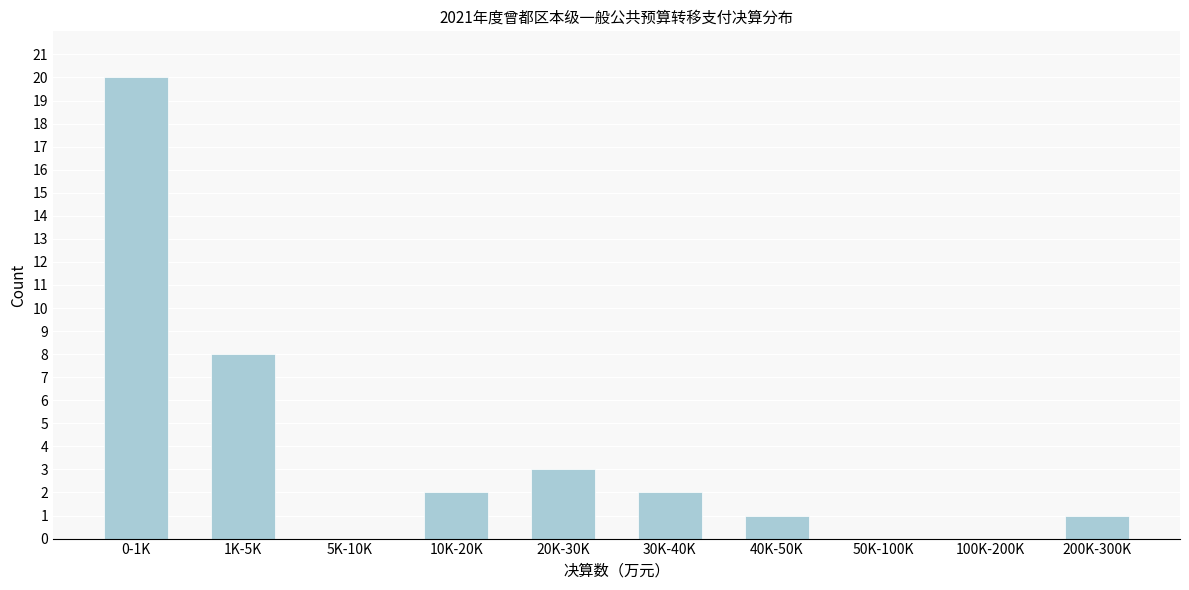

Reading right to left, transcribe all the data shown in this chart.

200K-300K=1	100K-200K=0	50K-100K=0	40K-50K=1	30K-40K=2	20K-30K=3	10K-20K=2	5K-10K=0	1K-5K=8	0-1K=20